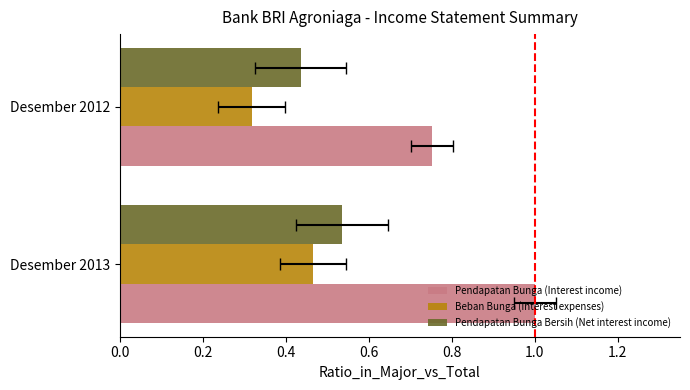

Reading right to left, list all the values displayed in this chart.

Pendapatan Bunga (Interest income): 0.8	1.0
Beban Bunga (Interest expenses): 0.3	0.5
Pendapatan Bunga Bersih (Net interest income): 0.4	0.5